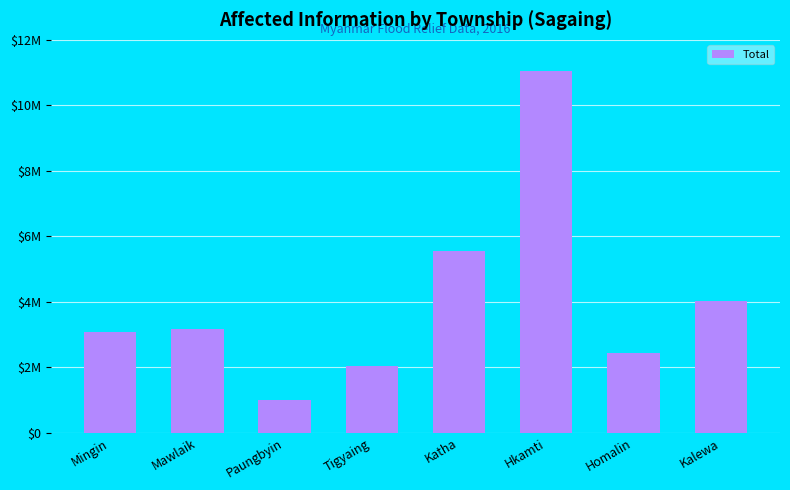

Are the bars horizontal?

No